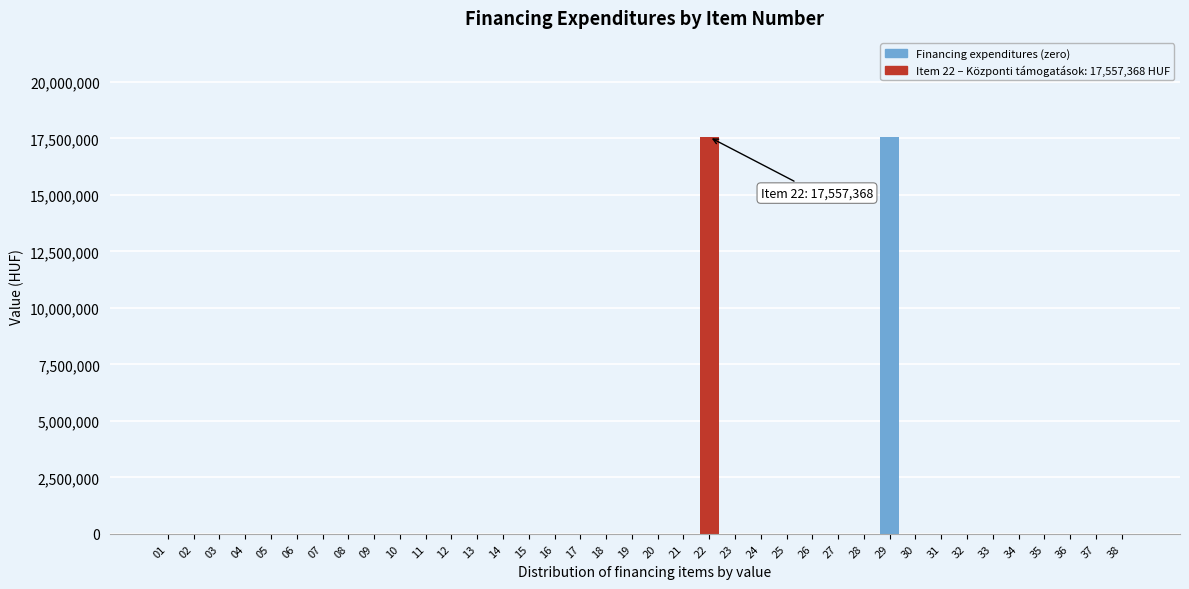

The value at 24 is -9653278. True or false?

False